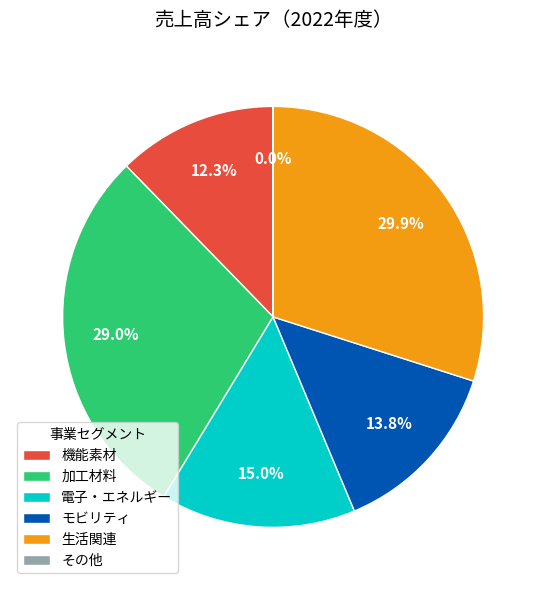

Is it true that 加工材料 is 29% of the pie?

True